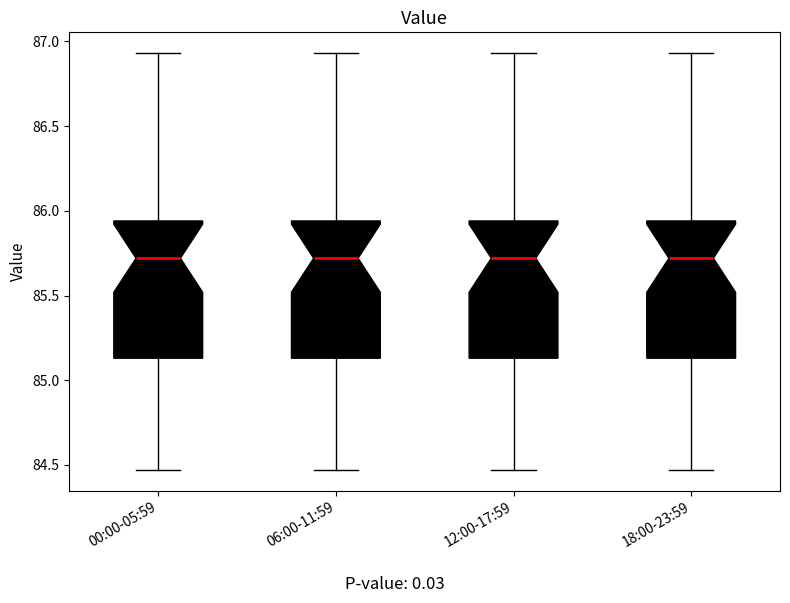

Where does the median line of the box for 18:00-23:59 sit on the y-axis? The values are not printed on the chart, so give them approximately, as read against the axis.

85.70